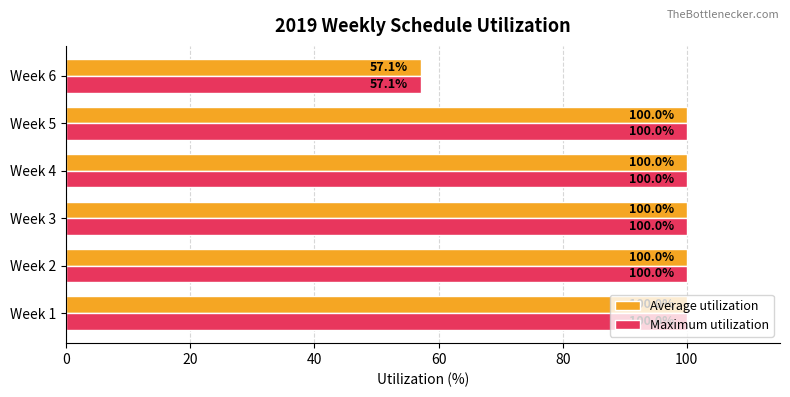

Read the Average utilization value at Week 5.

100.0